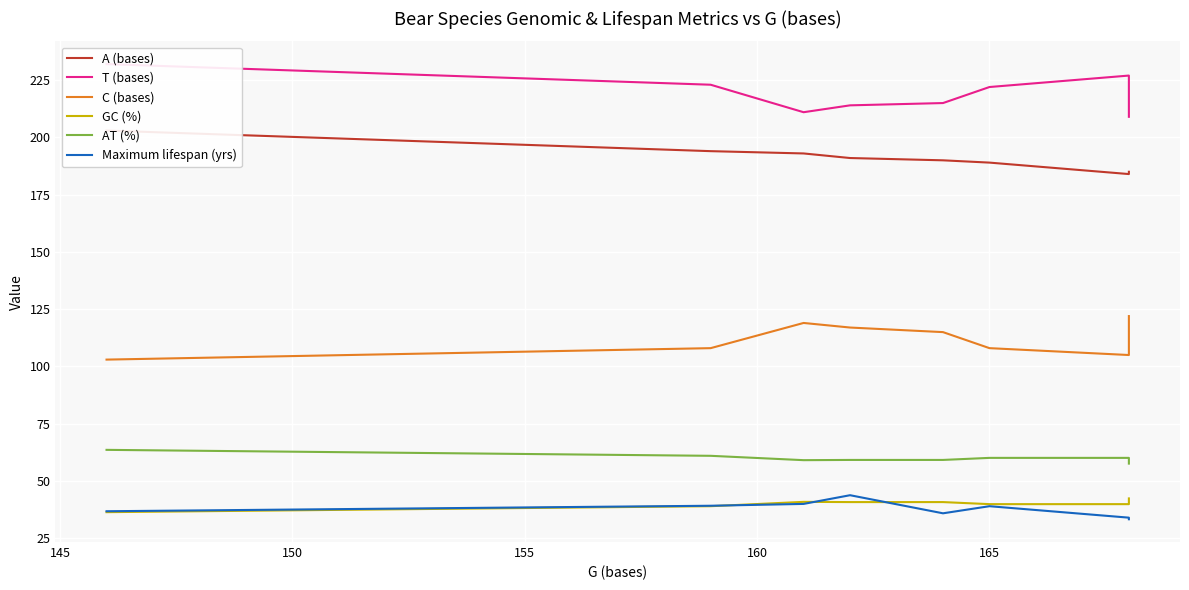

What is the minimum value shown in the chart?

33.3